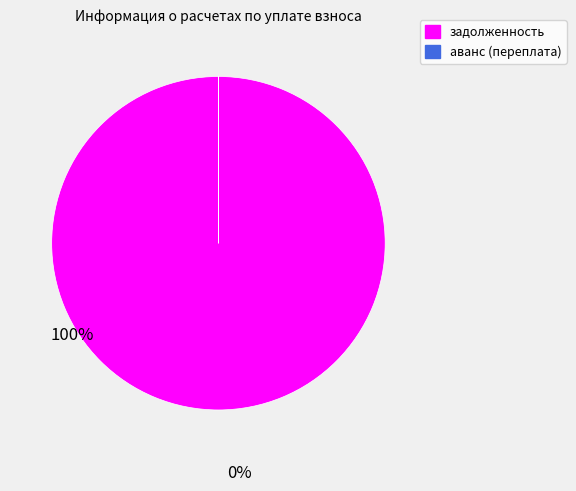

Is there a majority slice in this chart?

Yes